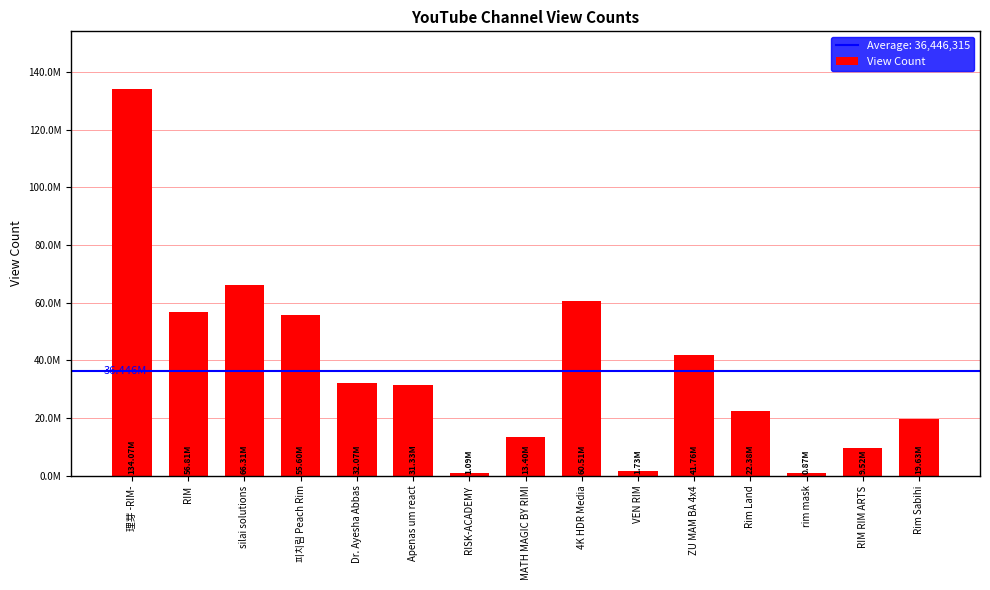

List the labels in order of value, smallest first.

rim mask, RISK-ACADEMY, VEN RIM, RIM RIM ARTS, MATH MAGIC BY RIMI, Rim Sabihi, Rim Land, Apenas um react, Dr. Ayesha Abbas, ZU MAM BA 4x4, 피치림 Peach Rim, RIM, 4K HDR Media, silai solutions, 理芽 -RIM-